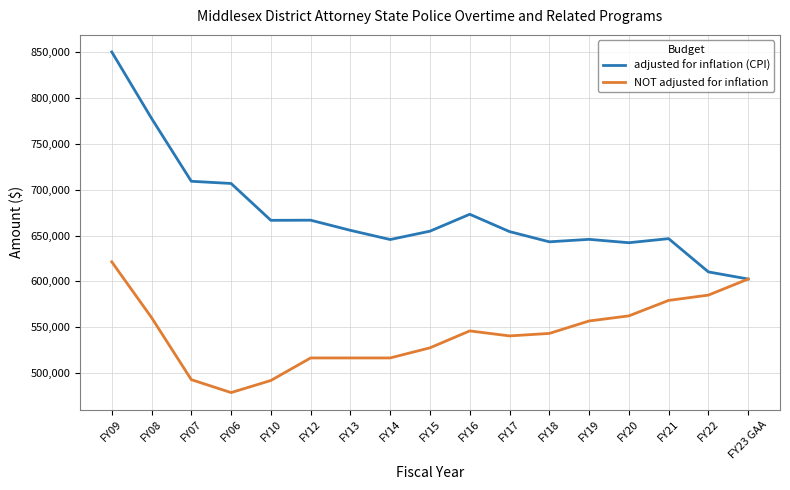

What is the difference between the adjusted for inflation (CPI) values at FY15 and FY09?

195596